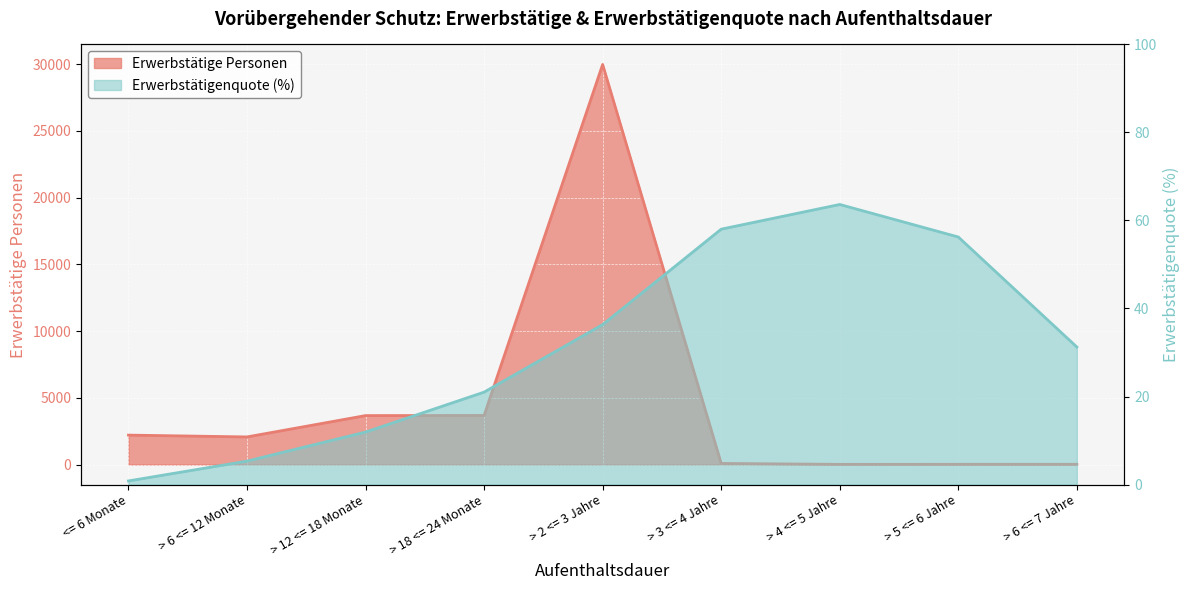

How many values in the Erwerbstätige Personen series are below 2068?

4